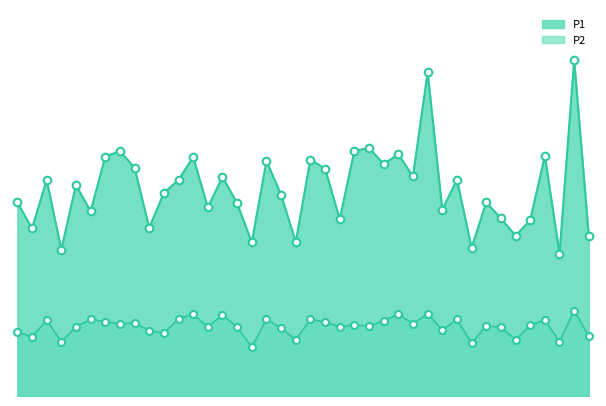

Which series contains the lowest Y value?

P2